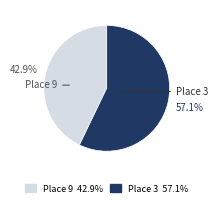

Is there a majority slice in this chart?

Yes